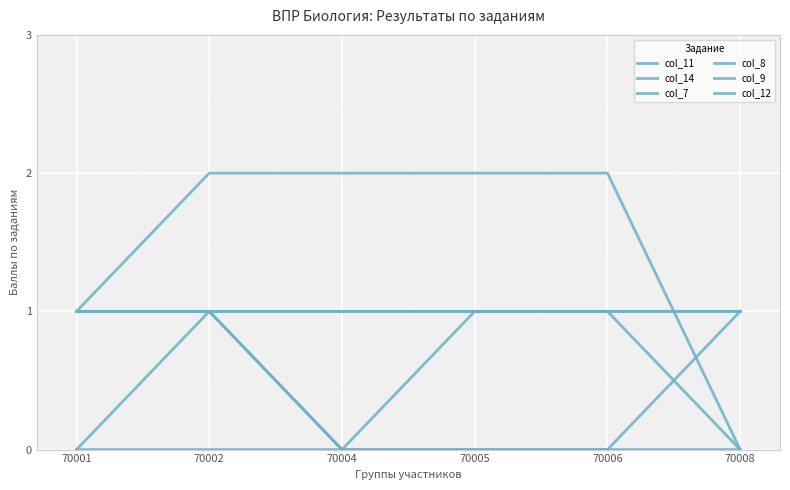

Is it true that col_7 equals 0 at 70008?

True